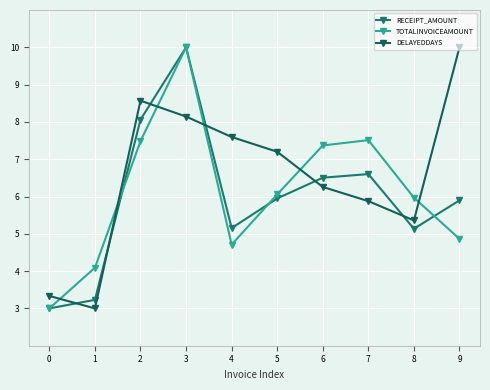

Between 0 and 8, which series saw the biggest shift?

TOTALINVOICEAMOUNT